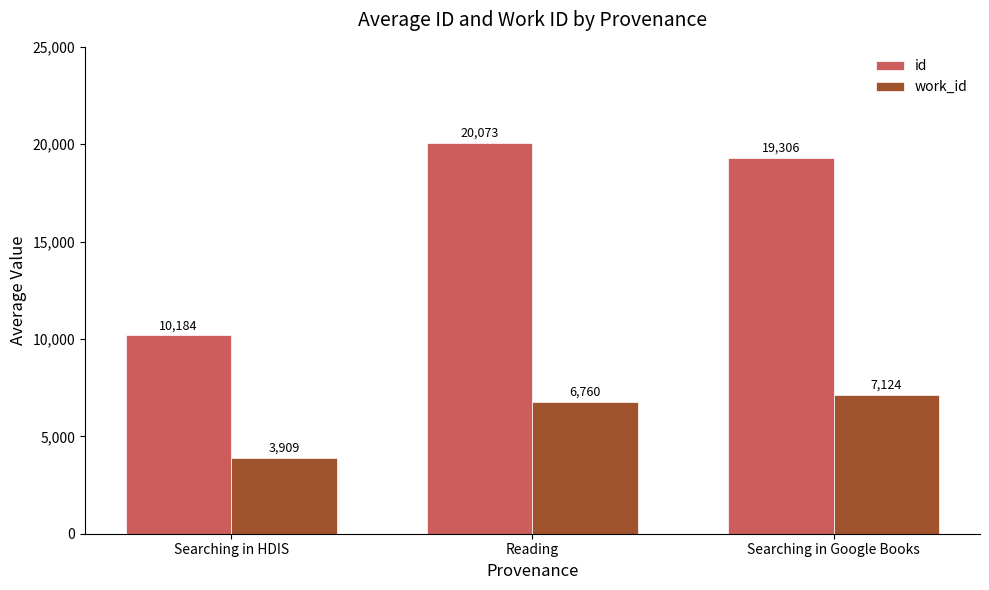

What position from the left is Searching in HDIS?

1